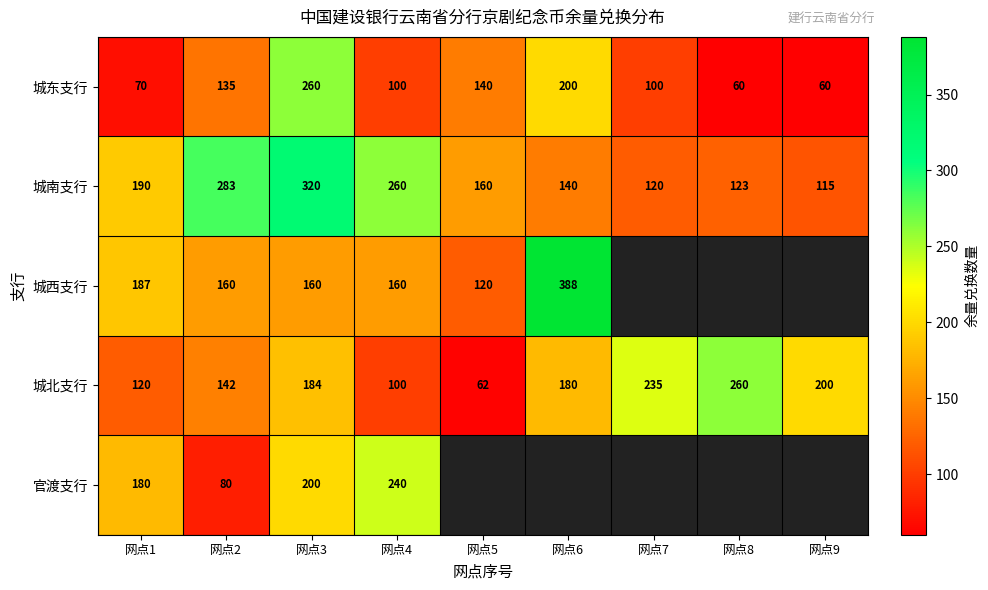

What is the sum of all 城东支行 values?

1125